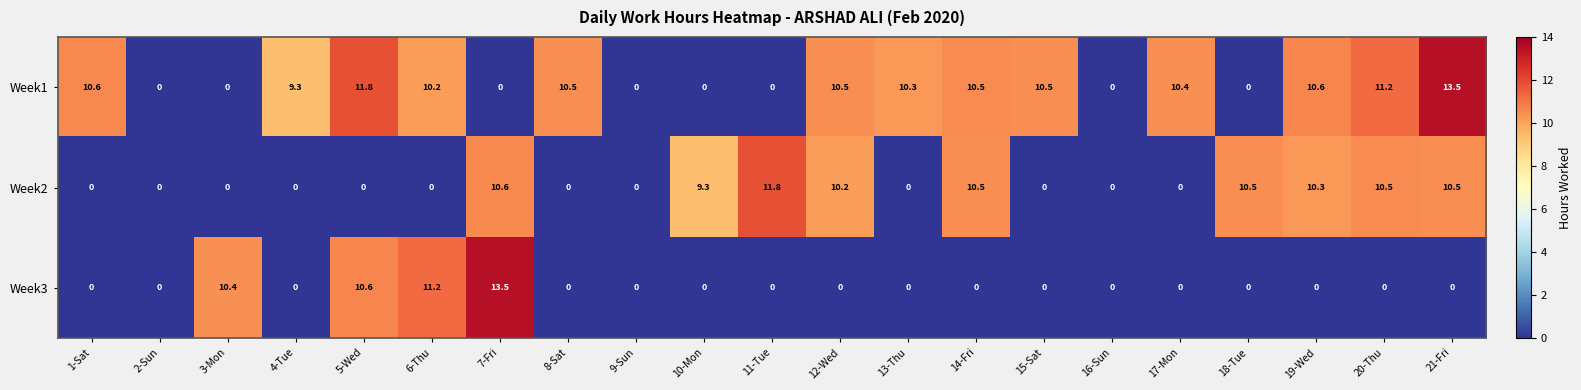

Is it true that Week1 equals 6.8 at 17-Mon?

False